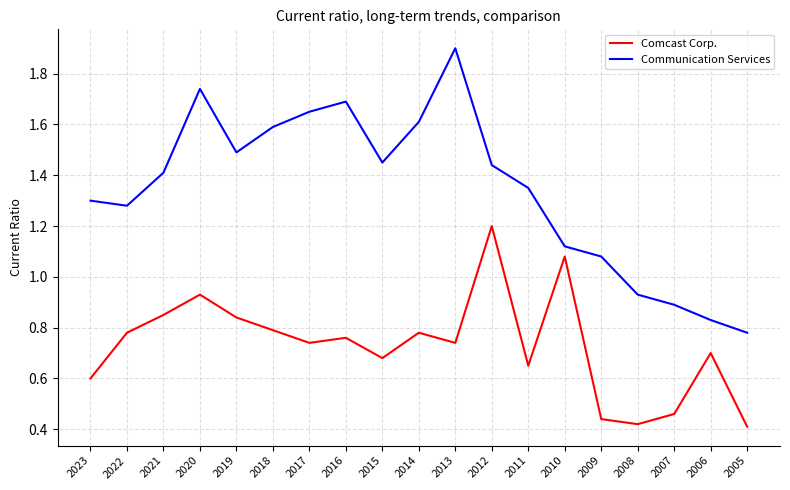

What is the sum of all Communication Services values?

25.5